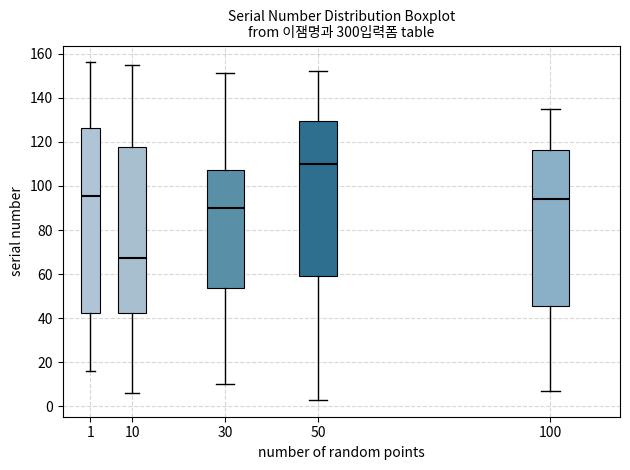

Reading left to right, read every box against the y-axis: the position of its median line, the range the box covers, and the ends of its whiskers. The values are not printed on the chart, so give them approximately, as read against the axis.

1: median 96, box 42 to 126, whiskers 16 to 156
10: median 68, box 42 to 118, whiskers 6 to 156
30: median 90, box 54 to 108, whiskers 10 to 152
50: median 110, box 60 to 130, whiskers 4 to 152
100: median 94, box 46 to 116, whiskers 8 to 136